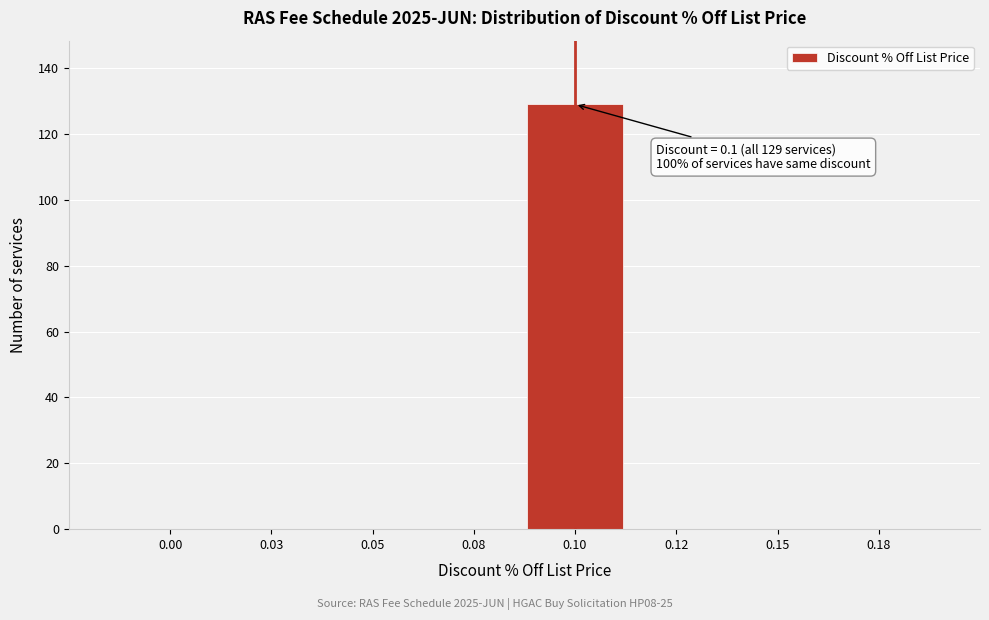

Reading left to right, extract all data points from this chart.

0.00=0	0.03=0	0.05=0	0.08=0	0.10=129	0.12=0	0.15=0	0.18=0